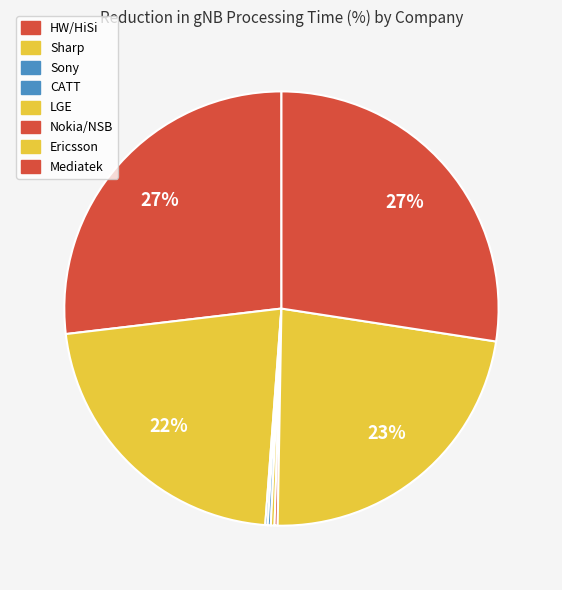

To the nearest percent, what is the average slice percentage?

12%